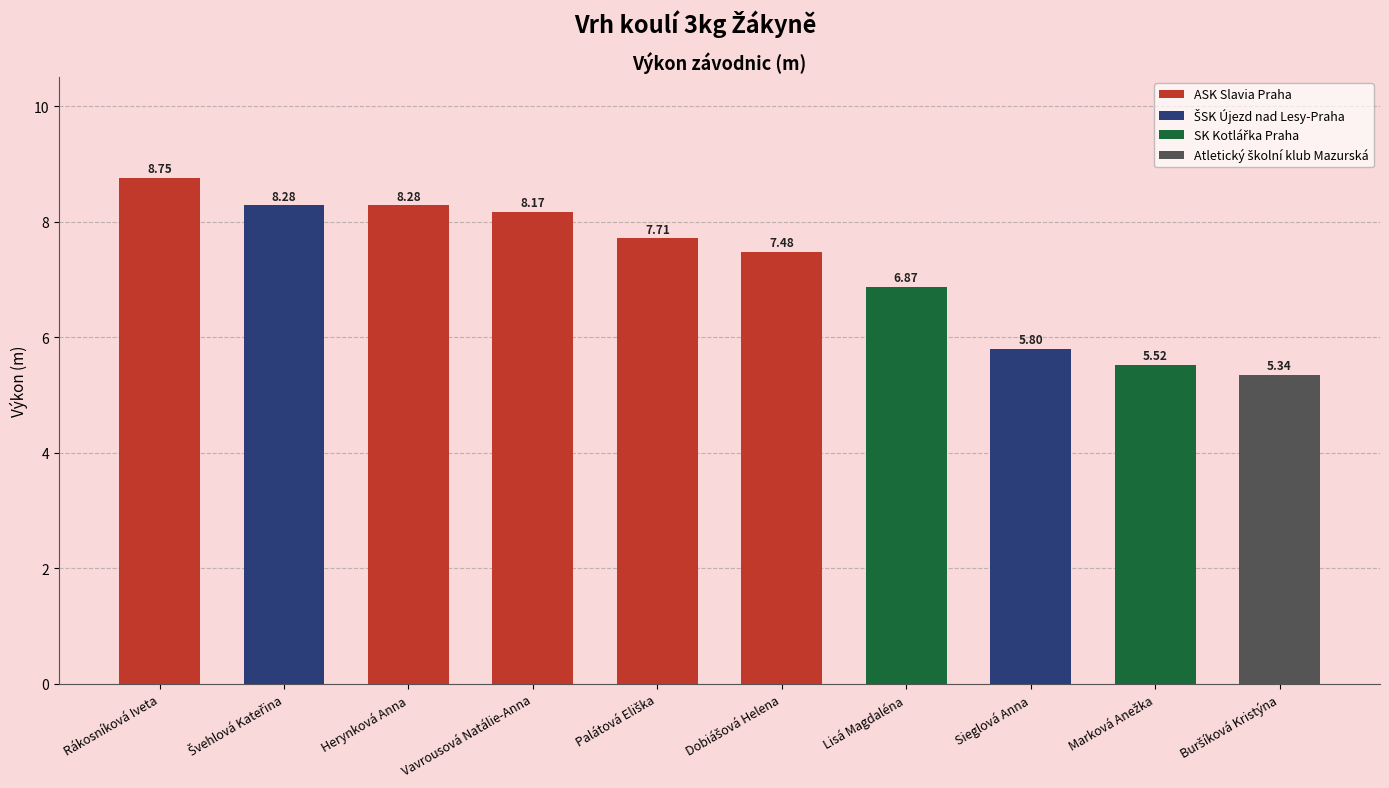

What is the label of the 8th bar from the right?

Herynková Anna